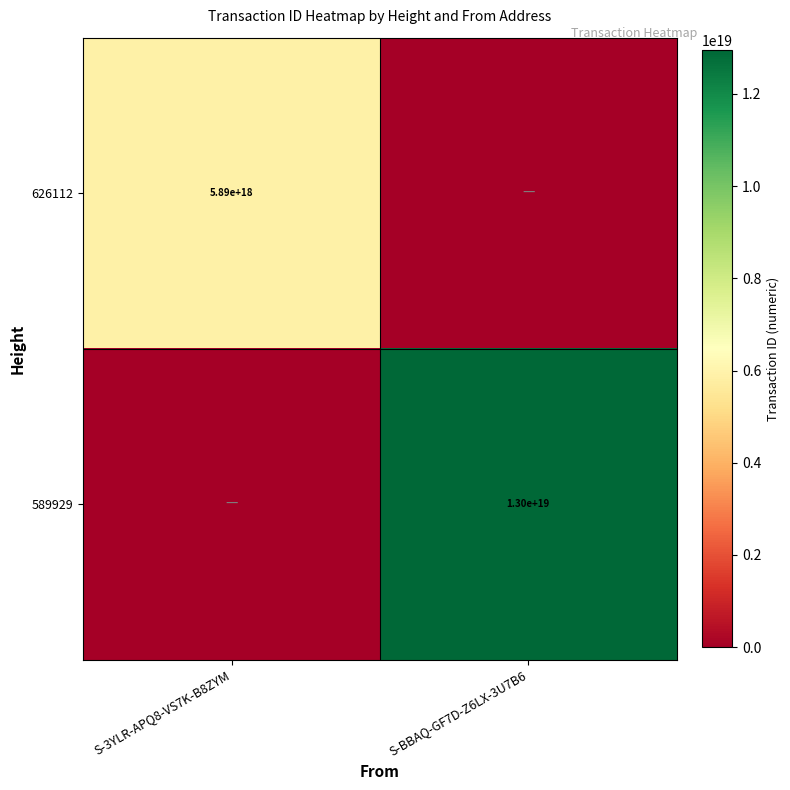

At how many categories does at least one series exceed 9263514702773061632?

1